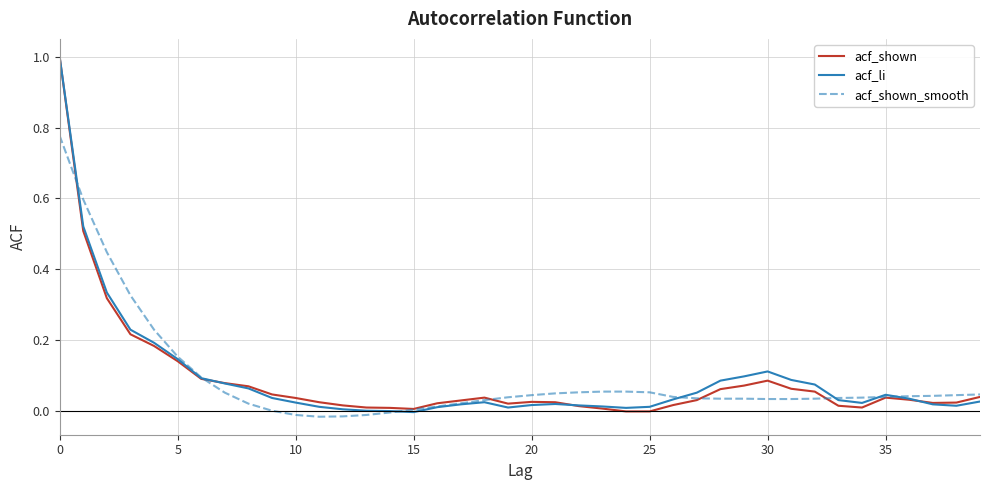

Does the chart have visible grid lines?

Yes